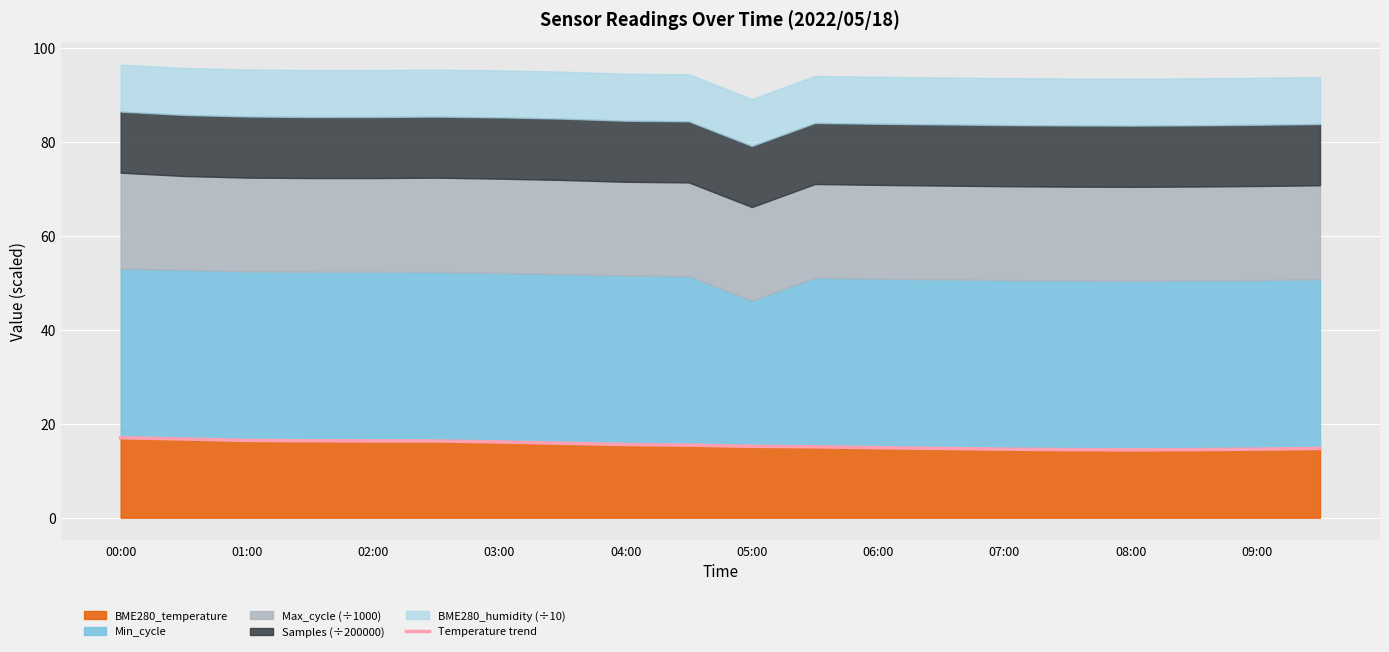

How many data points are less than 15?

8